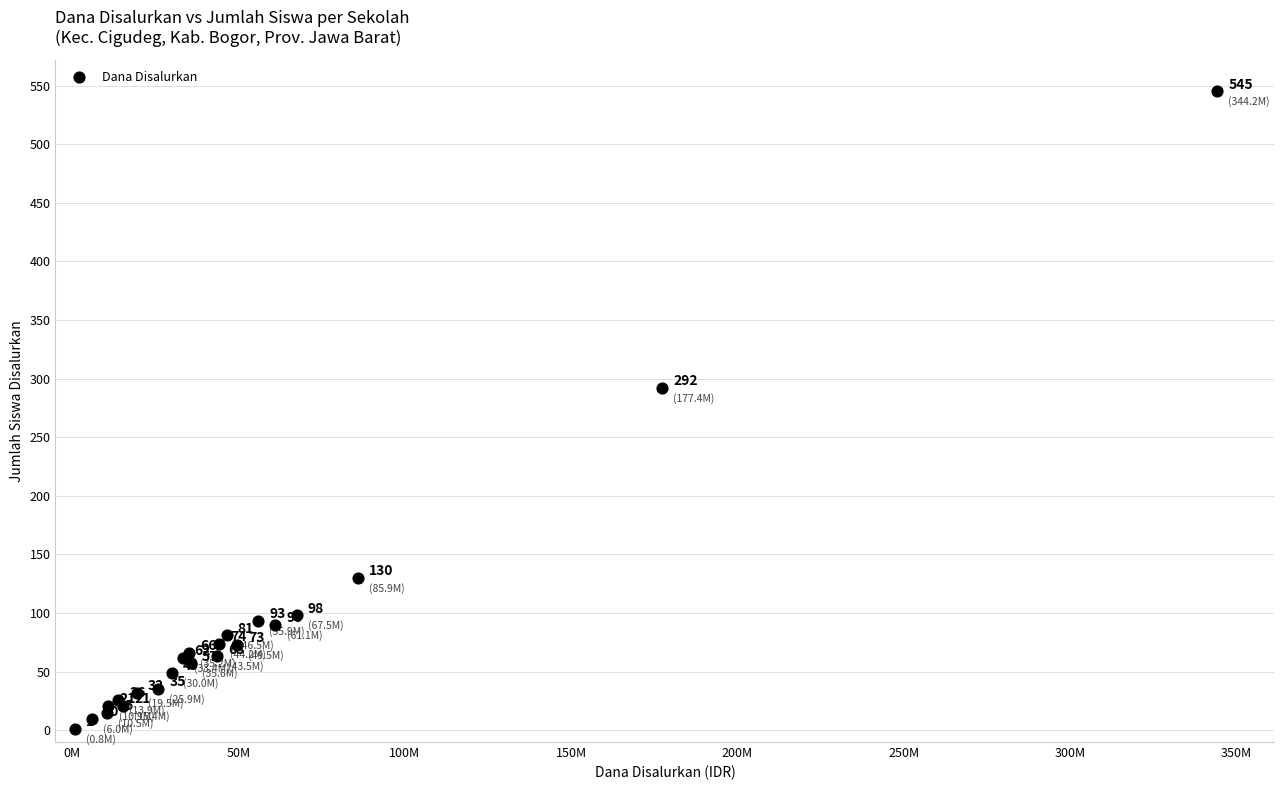

What Y value in the scatter plot is closest to 273?

292